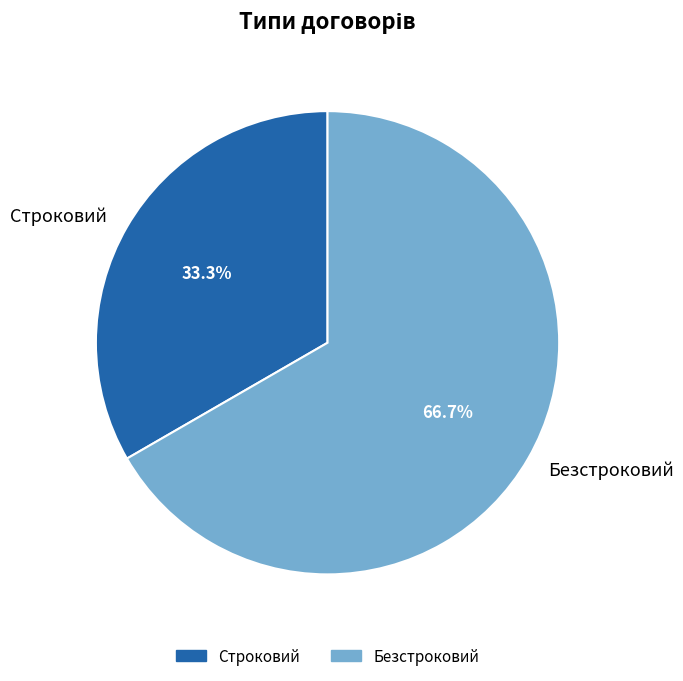

Which category has the biggest portion of the pie?

Безстроковий